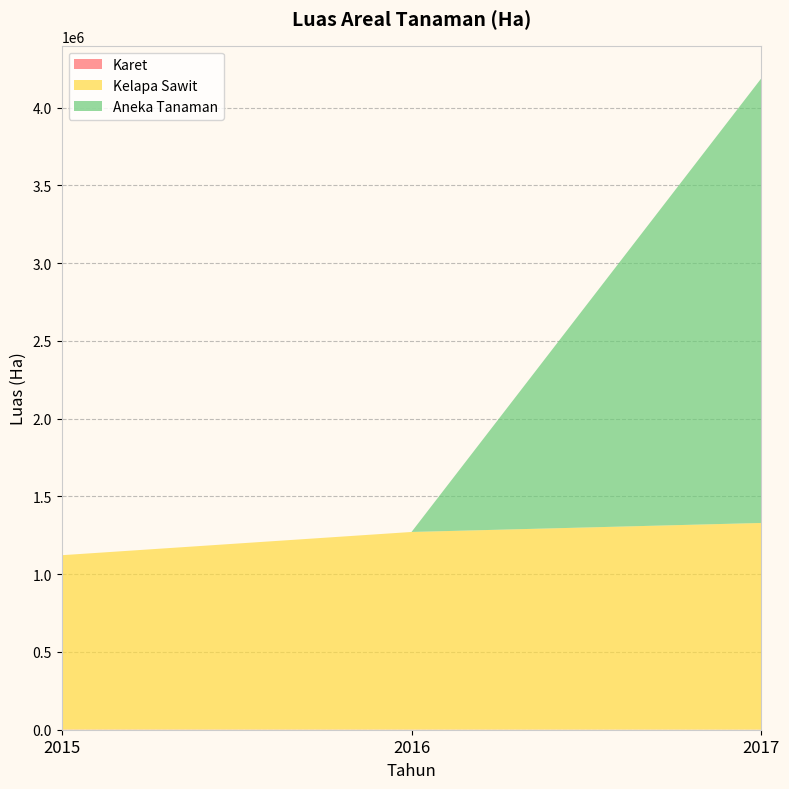

Reading left to right, extract all data points from this chart.

Karet: 2015=1464	2016=1000	2017=662
Kelapa Sawit: 2015=1120562	2016=1270497	2017=1328740
Aneka Tanaman: 2015=0	2016=0	2017=2859305